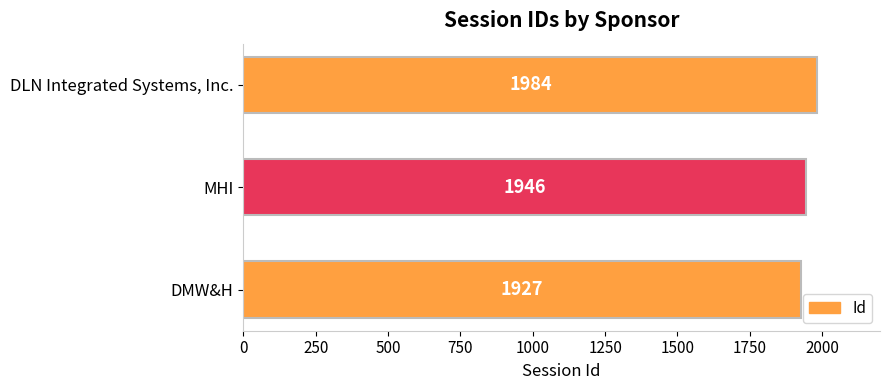

What is the difference between the maximum and second lowest values?

38